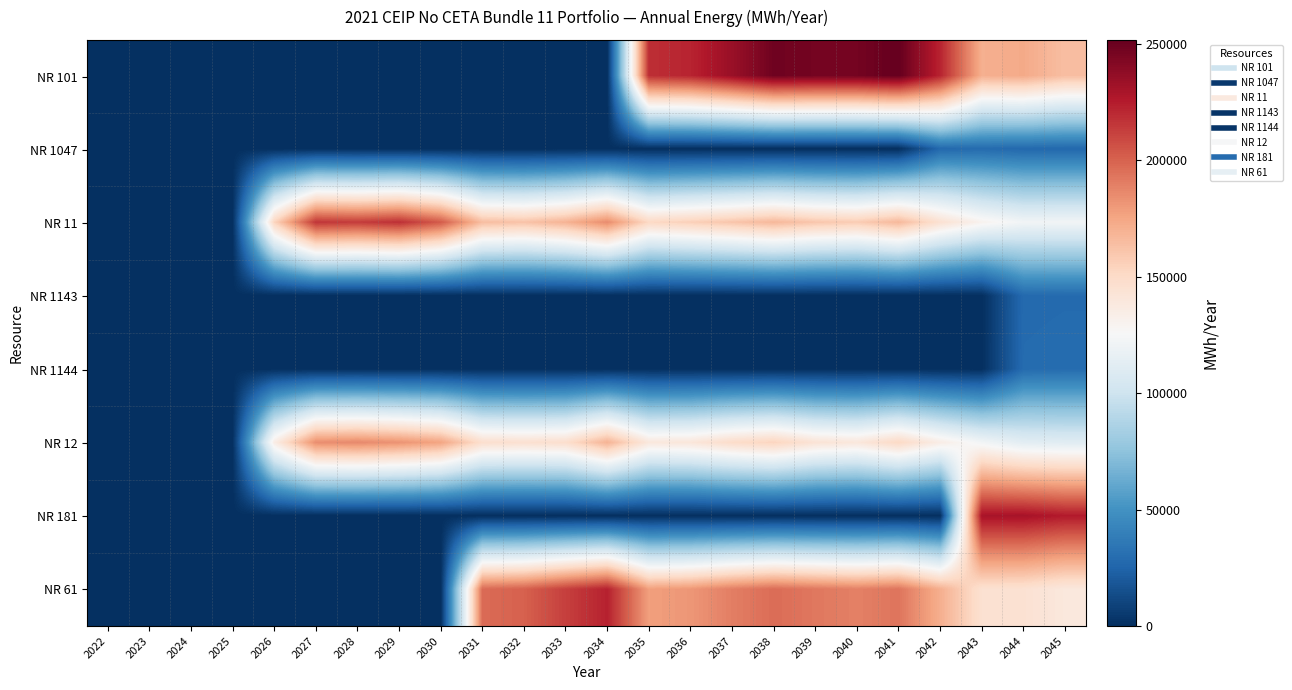

At 2045, list the series in order from largest to smallest.

NR 181, NR 101, NR 61, NR 11, NR 12, NR 1144, NR 1143, NR 1047